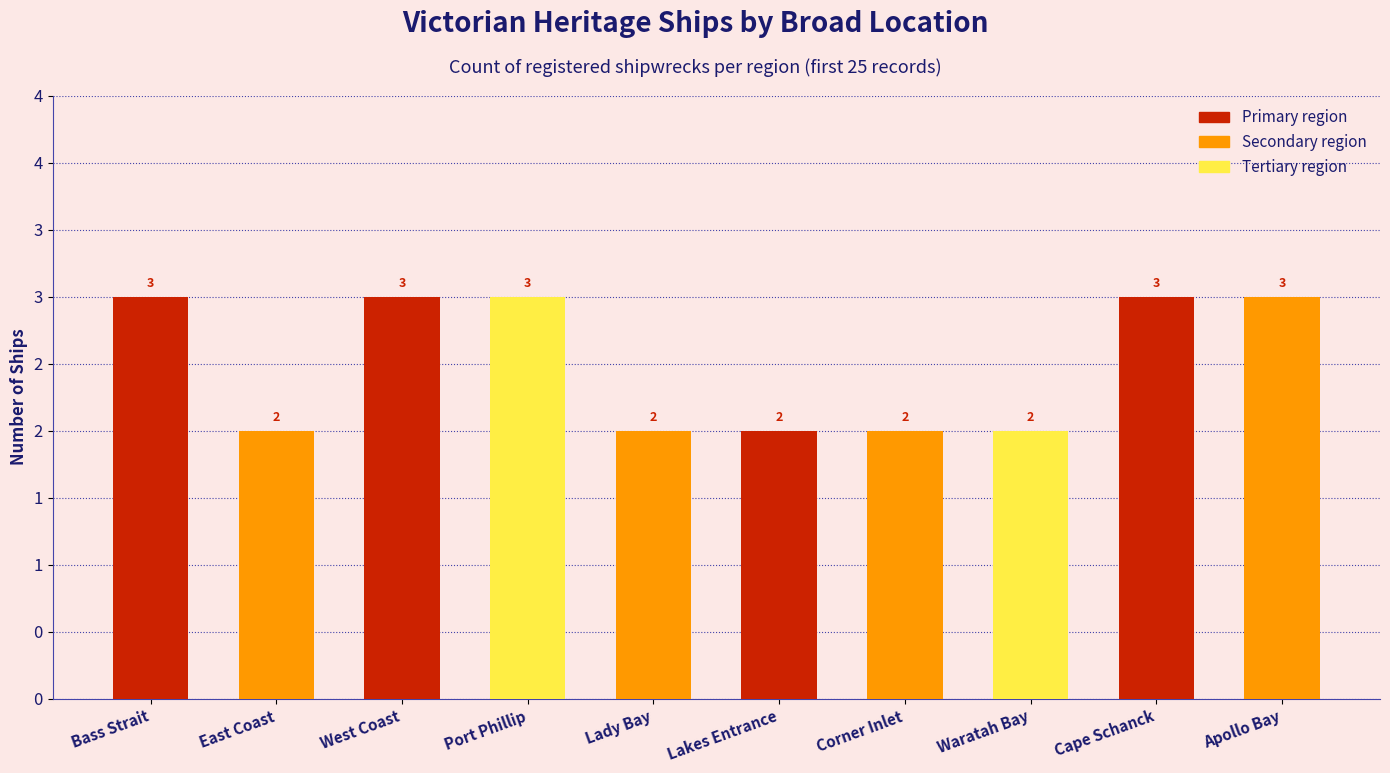

List the labels in order of value, largest first.

Bass Strait, West Coast, Port Phillip, Cape Schanck, Apollo Bay, East Coast, Lady Bay, Lakes Entrance, Corner Inlet, Waratah Bay